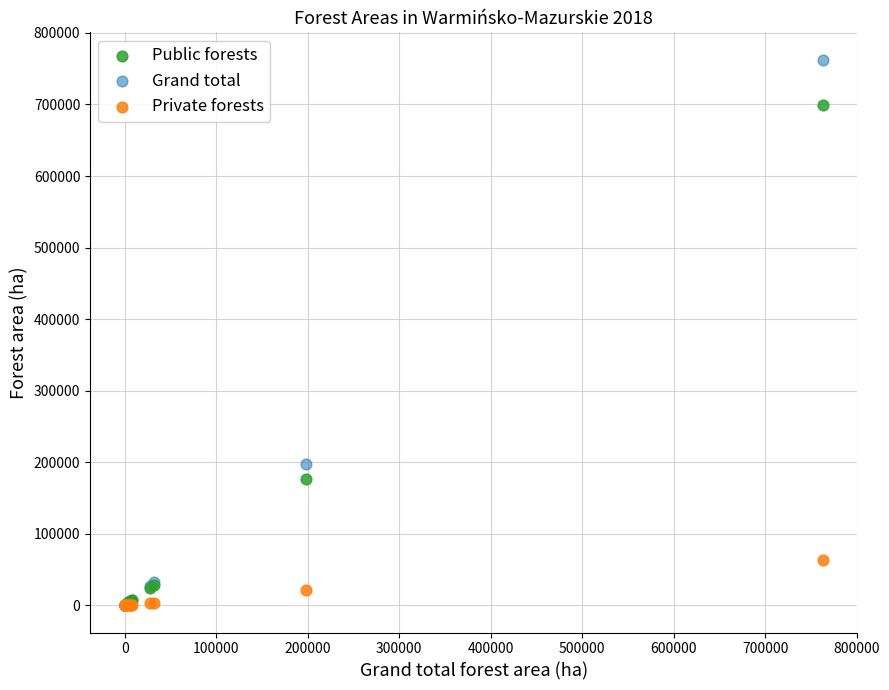

In the Public forests series, what Y value is closest to 349899?

176715.5